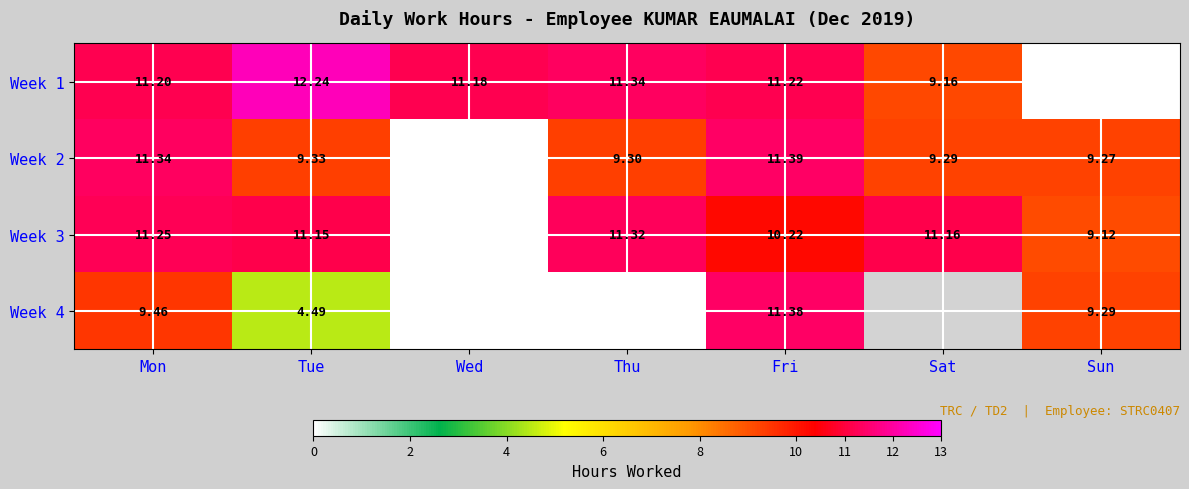

The value of Week 4 at Wed is 5.0. True or false?

False